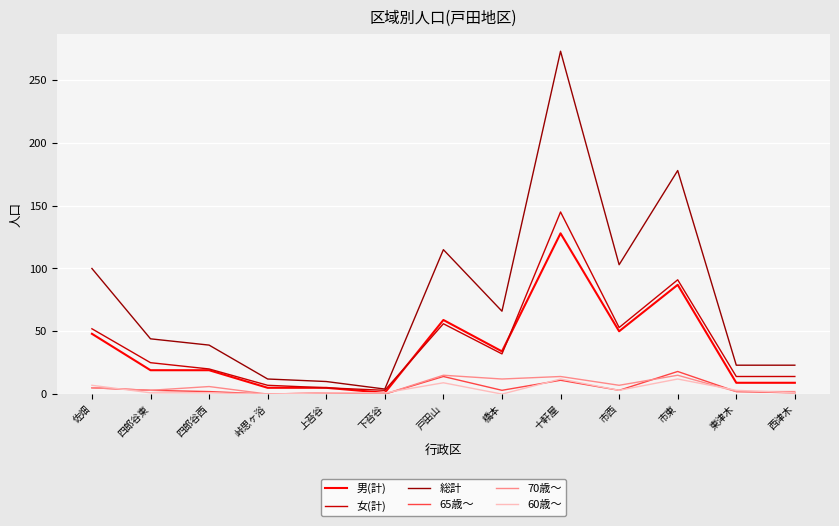

At how many categories does at least one series exceed 255?

1